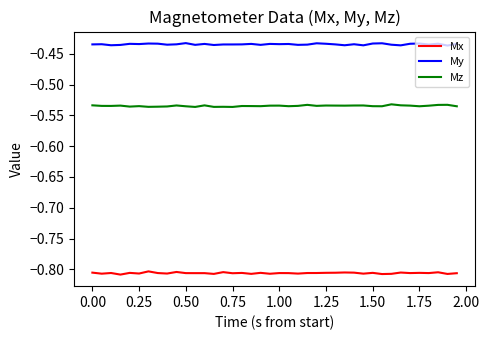

Which series has the largest total across all categories?

My